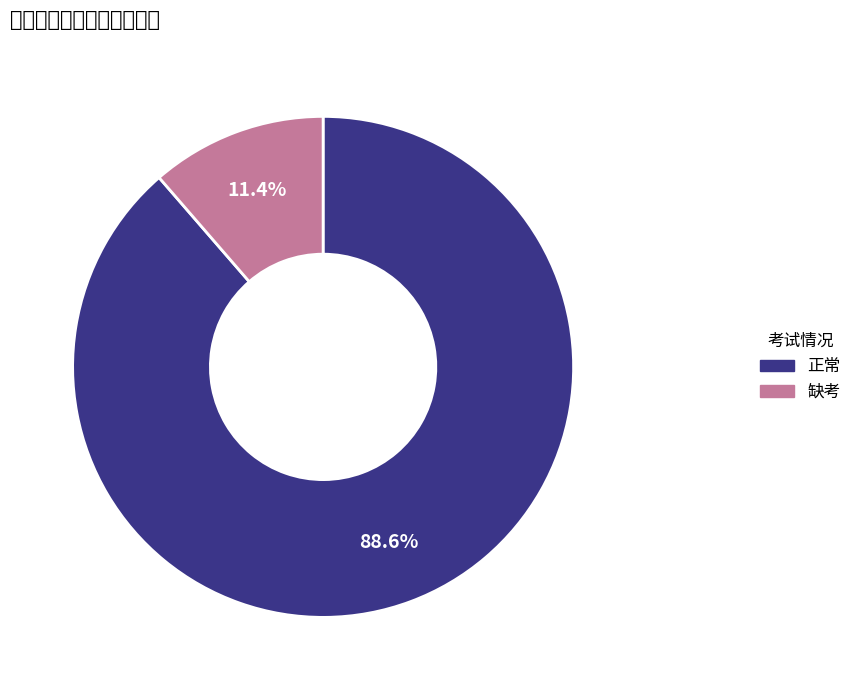

What percentage do 正常 and 缺考 together represent?

100.0%